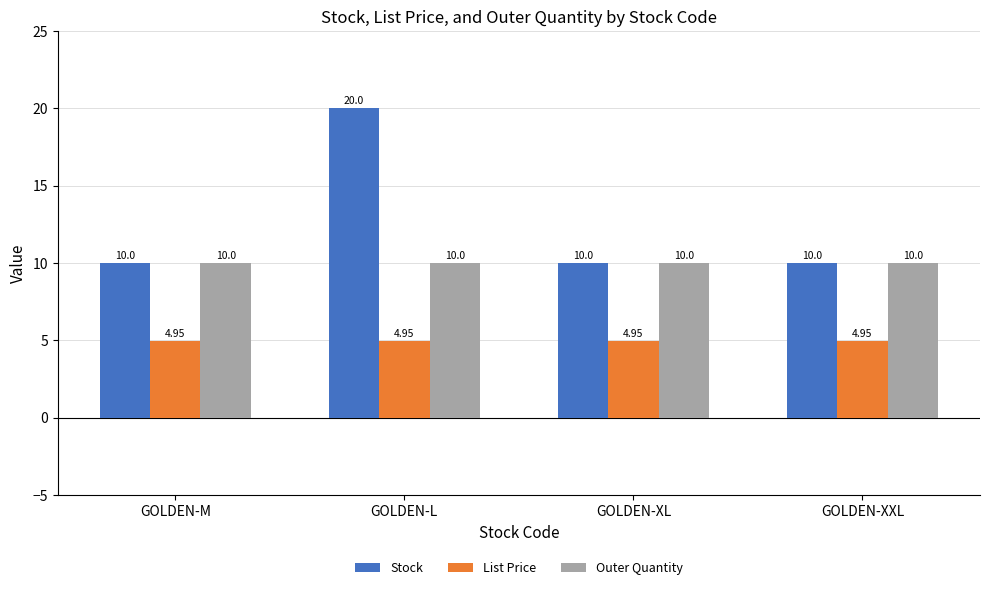

What is the sum of all Stock values?

50.0